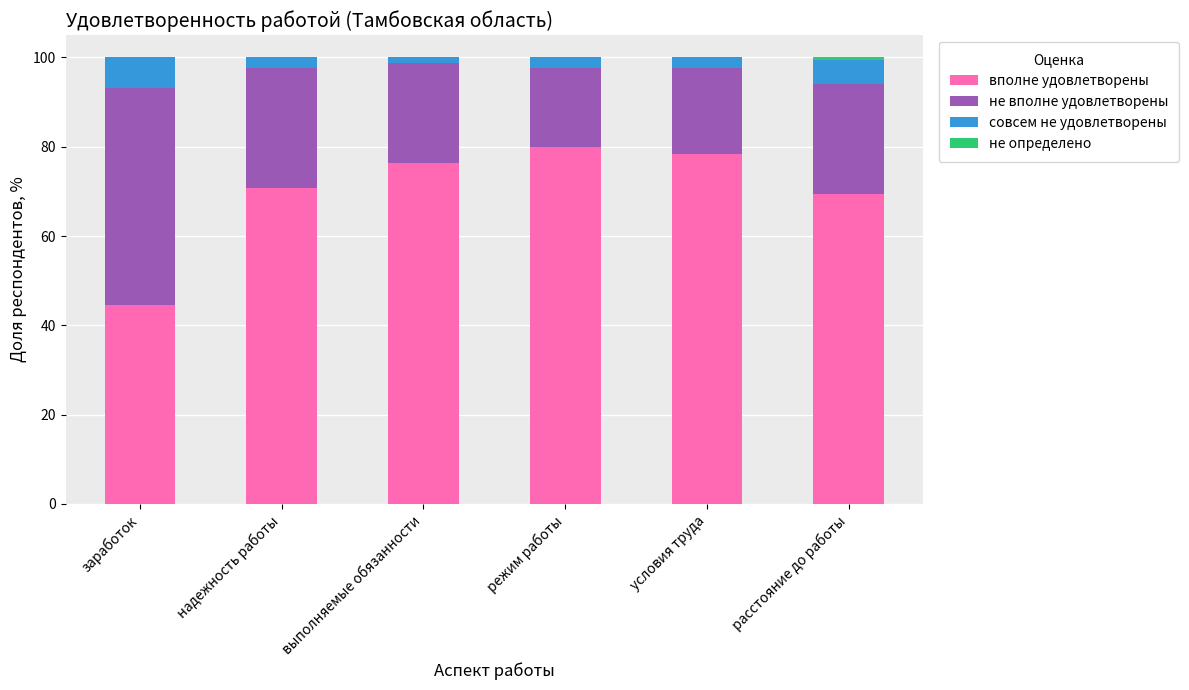

What is the maximum value for вполне удовлетворены?

80.0